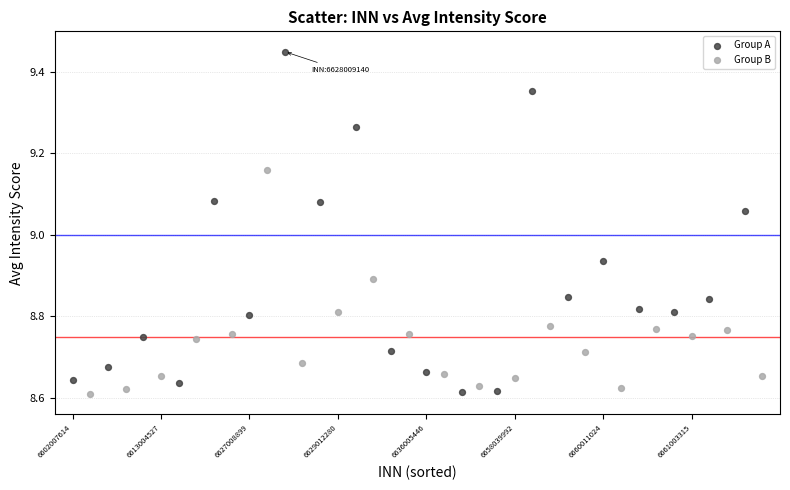

Which series reaches the maximum Y coordinate?

Group A